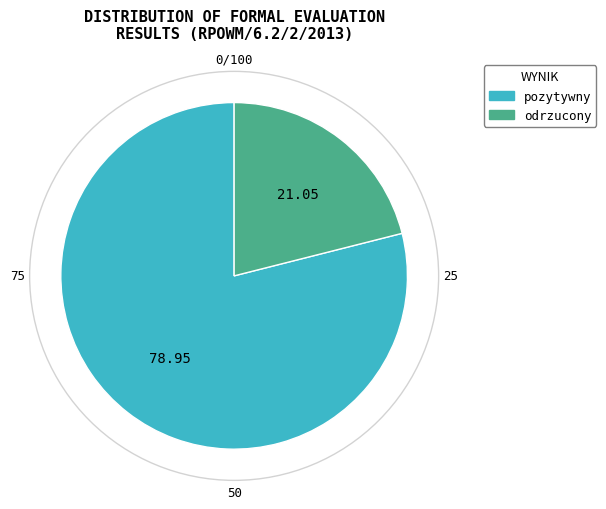

Is there a majority slice in this chart?

Yes